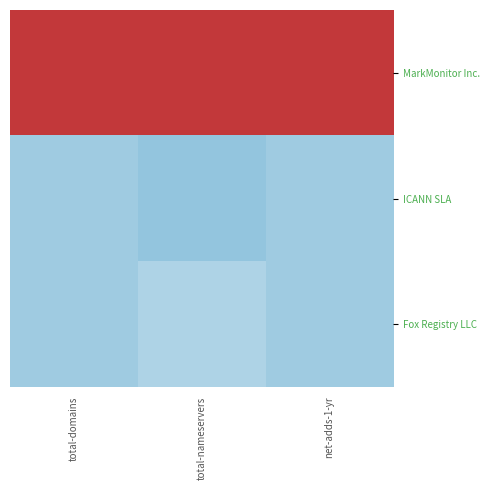

Reading left to right, transcribe all the data shown in this chart.

MarkMonitor Inc.: total-domains=1.4	total-nameservers=1.4	net-adds-1-yr=1.4
ICANN SLA: total-domains=-0.7	total-nameservers=-0.8	net-adds-1-yr=-0.7
Fox Registry LLC: total-domains=-0.7	total-nameservers=-0.6	net-adds-1-yr=-0.7